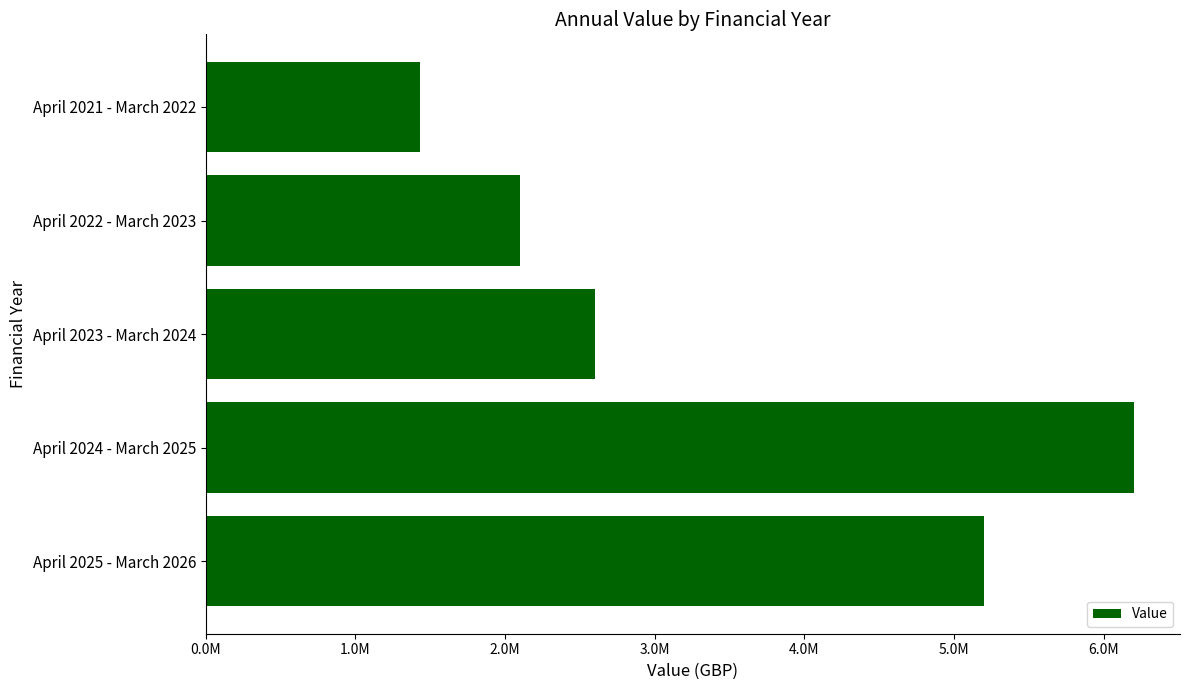

Does the chart contain any negative values?

No